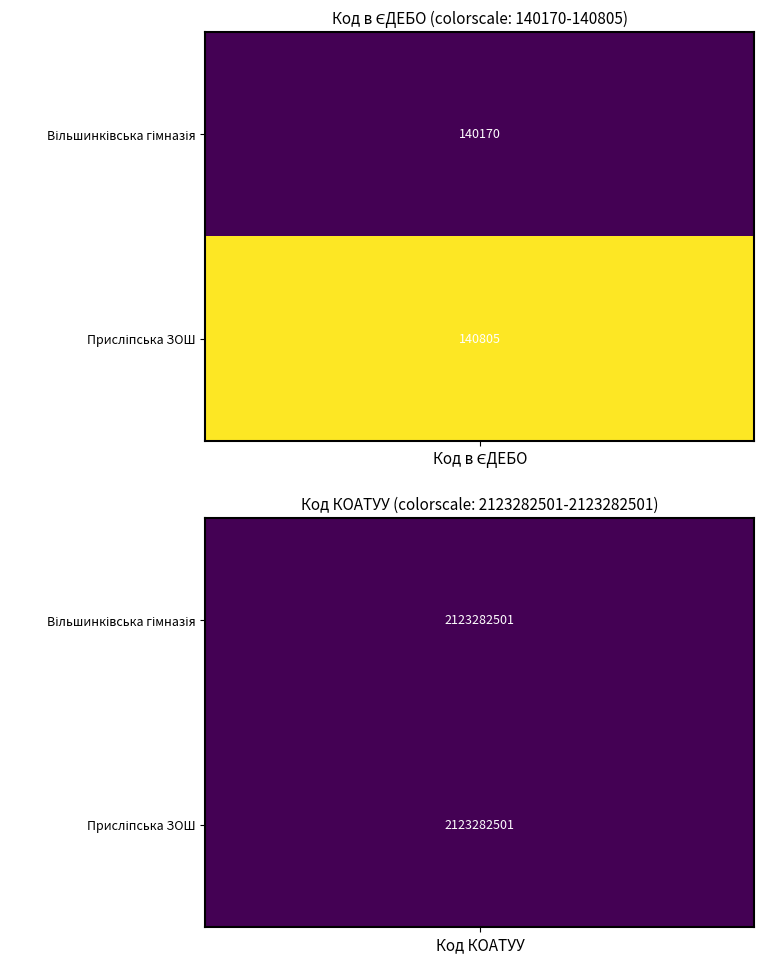

What is the smallest value displayed?

140170